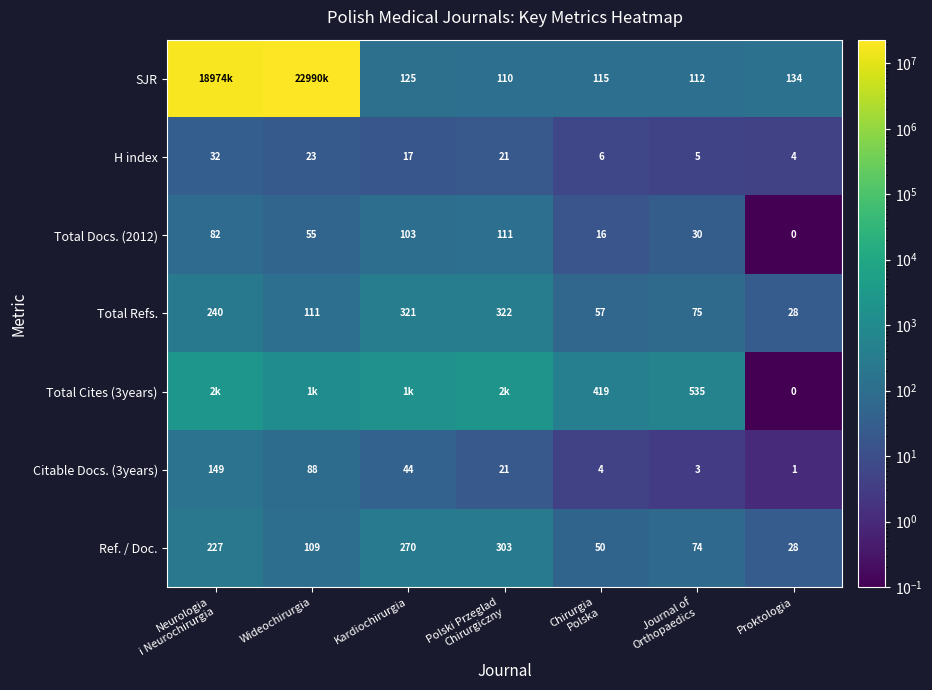

What is the spread (max minus min) of values at Chirurgia
Polska?

415